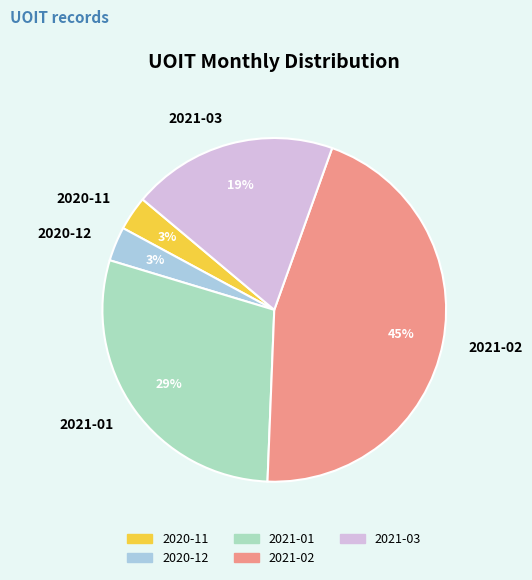

Is it true that 2021-01 is 29% of the pie?

True